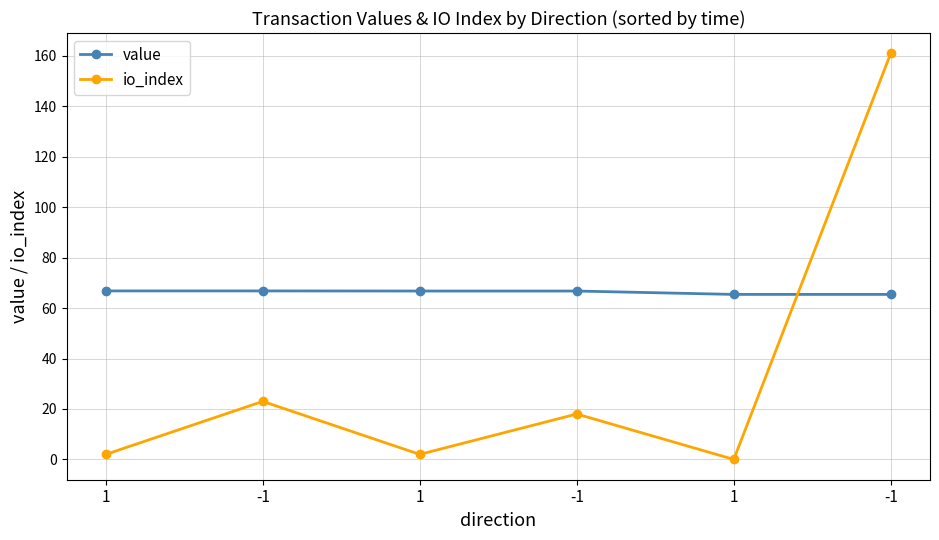

What are all the series names shown in the legend?

value, io_index